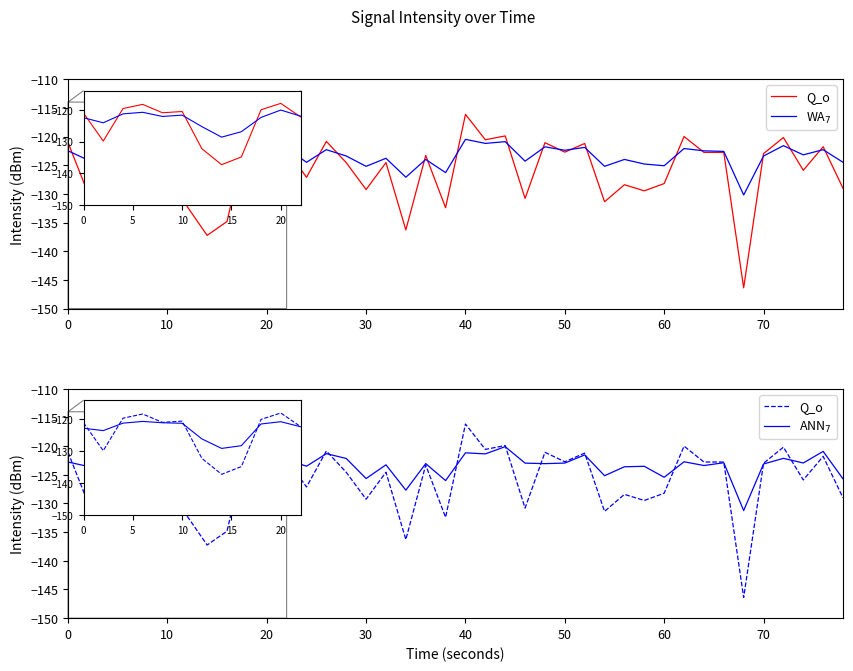

Is this an area chart (filled region under the line)?

No